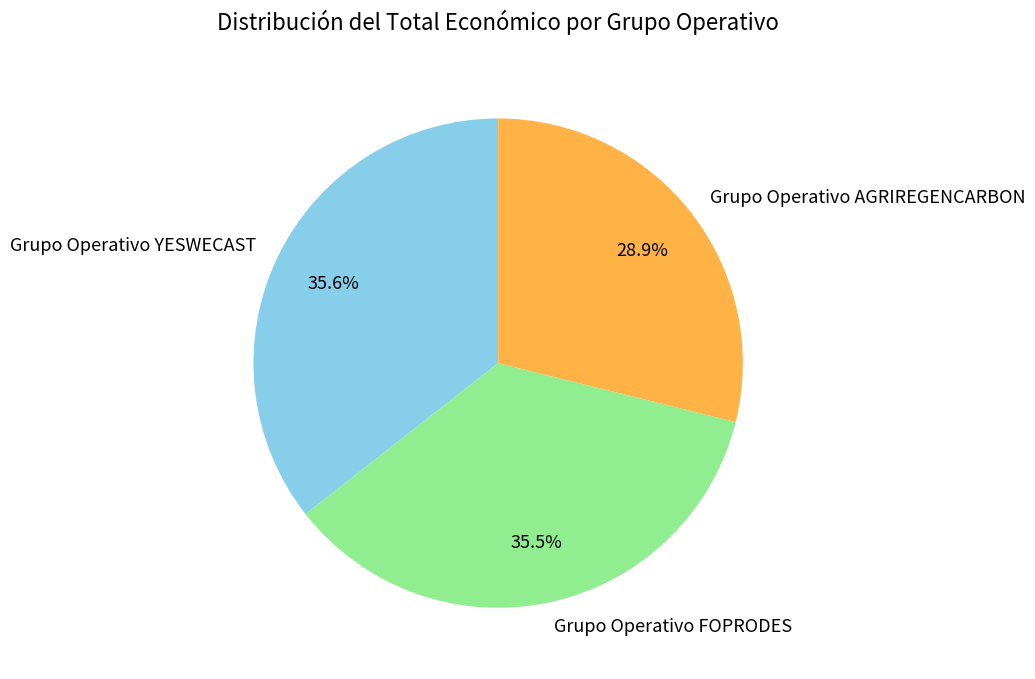

Count the number of slices in the pie.

3